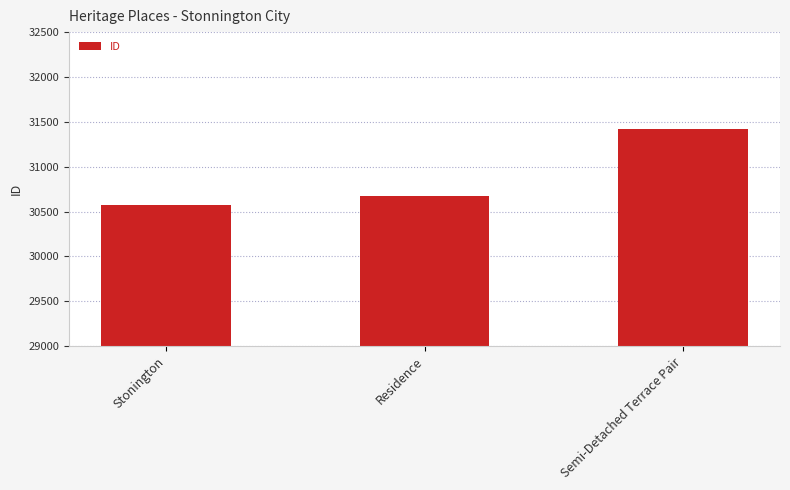

Which label corresponds to the largest value in the chart?

Semi-Detached Terrace Pair